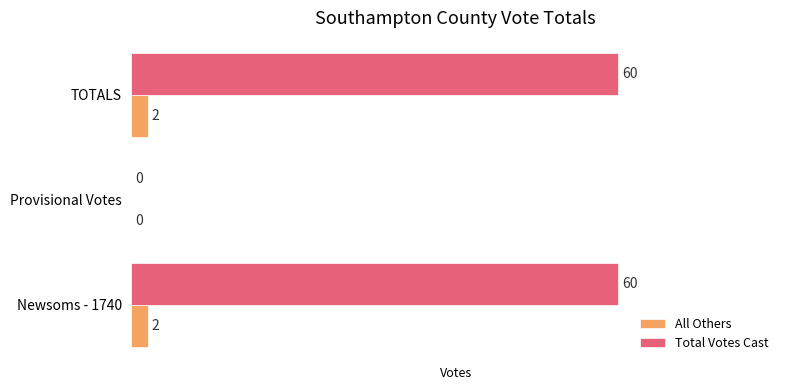

Count the number of categories in the chart.

3